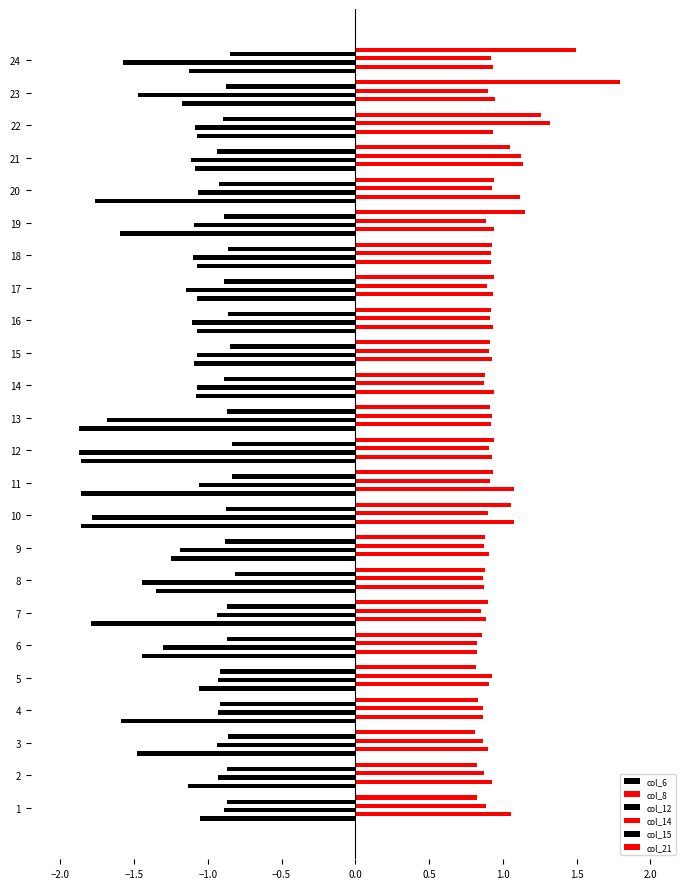

How many categories are shown in the chart?

24